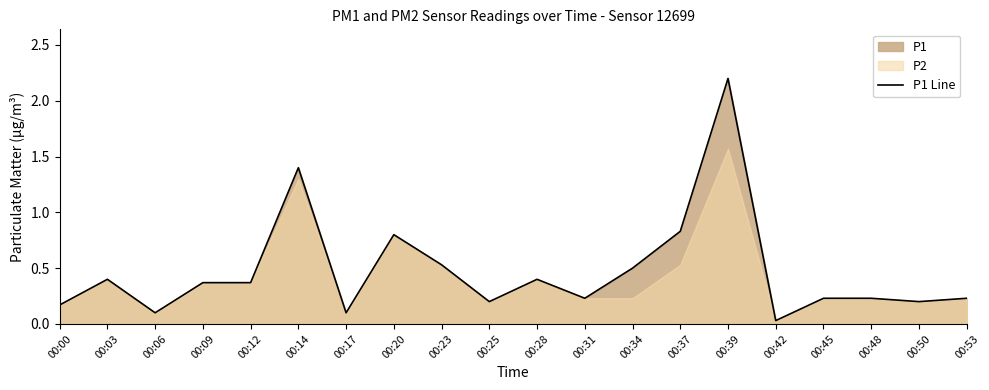

At which label is the value closest to 1?

00:37